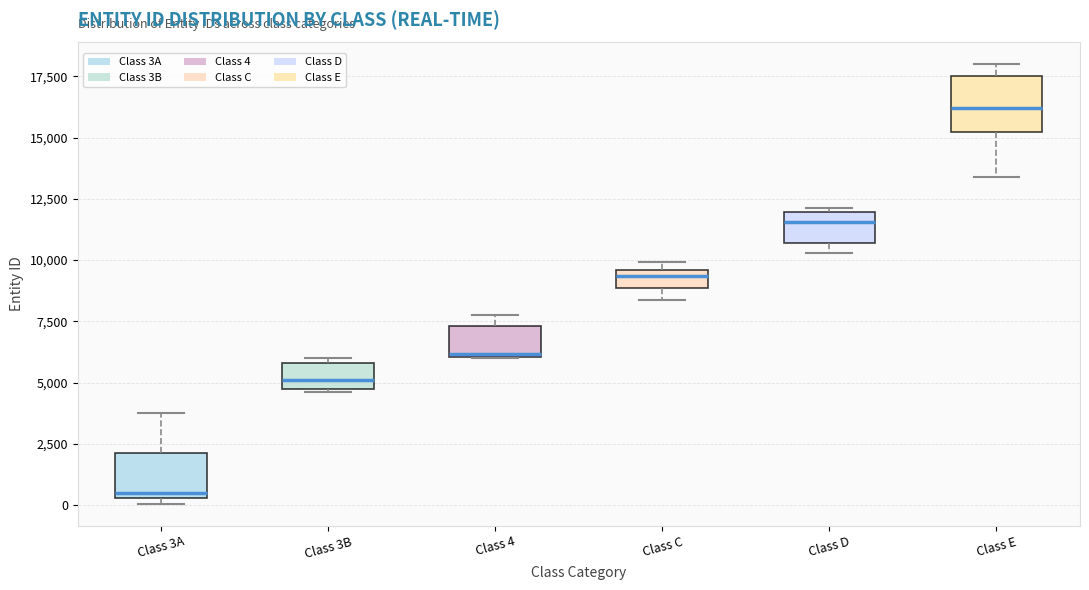

Where does the median line of the box for Class 3B sit on the y-axis? The values are not printed on the chart, so give them approximately, as read against the axis.

5000